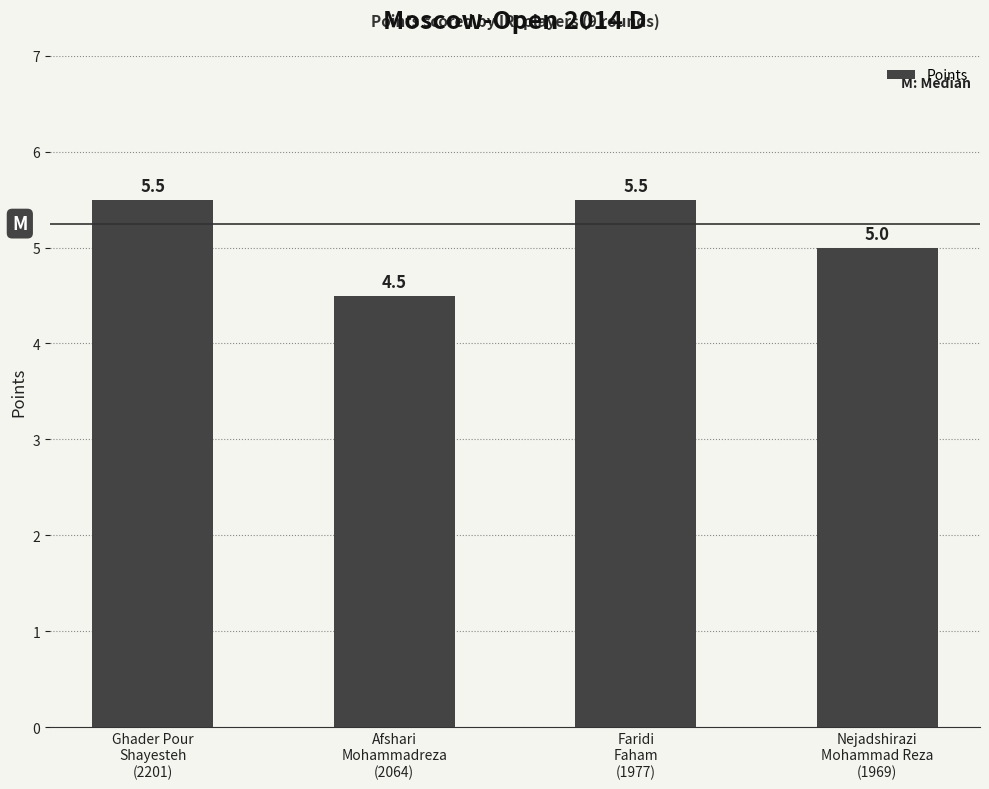

What is the label of the 1st bar from the left?

Ghader Pour
Shayesteh
(2201)